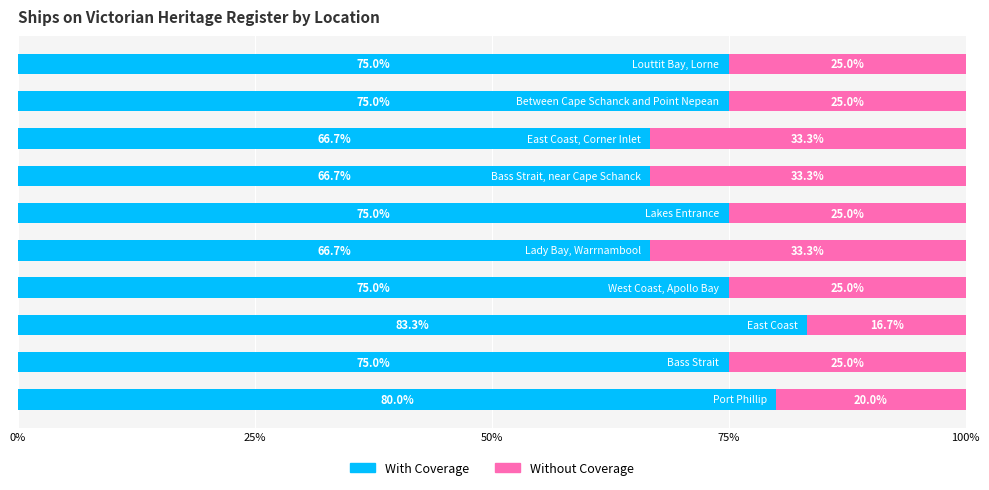

What is the lowest value of the With Coverage series?

66.7